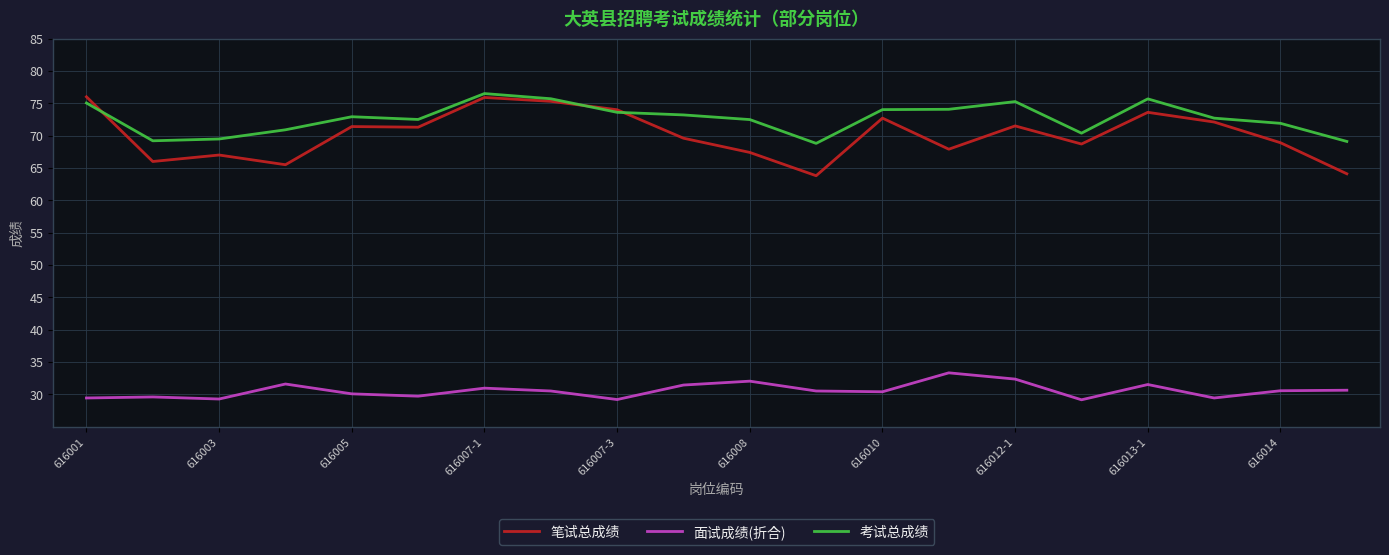

In 面试成绩(折合), how many points are lower than both neighbors (excluding endpoints)?

6